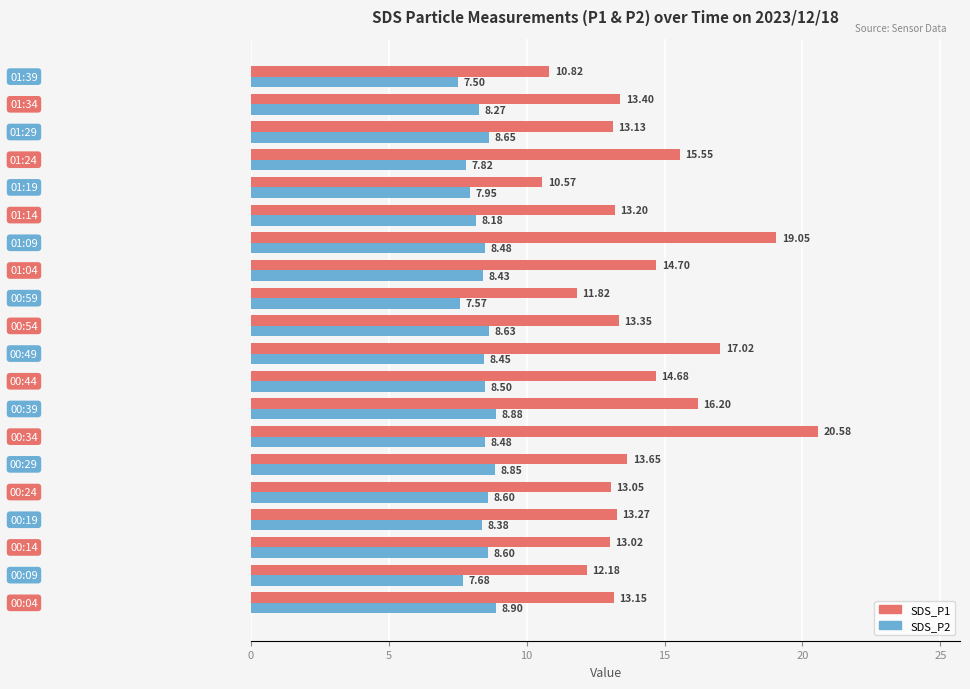

Count the number of categories in the chart.

20